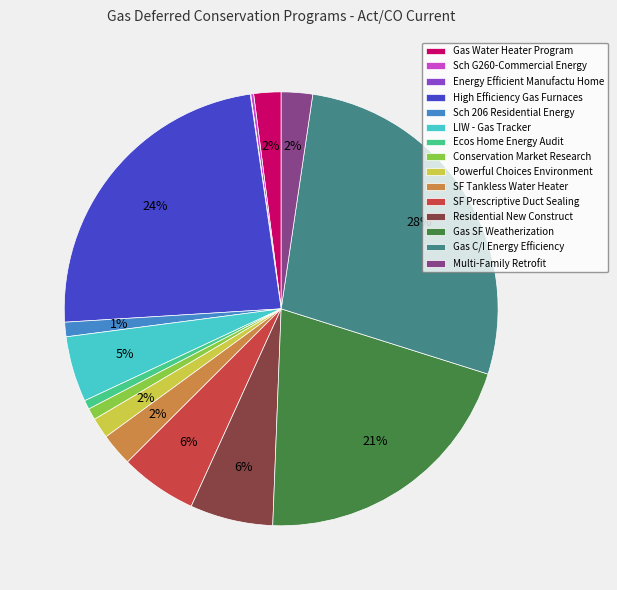

Is SF Tankless Water Heater the majority of the pie?

No